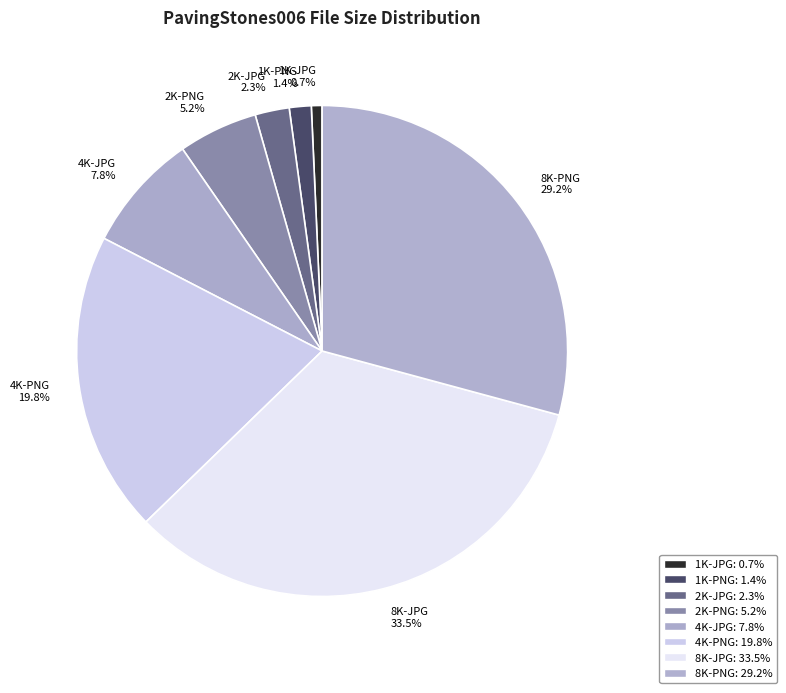

To the nearest percent, what portion does 1K-JPG represent?

1%